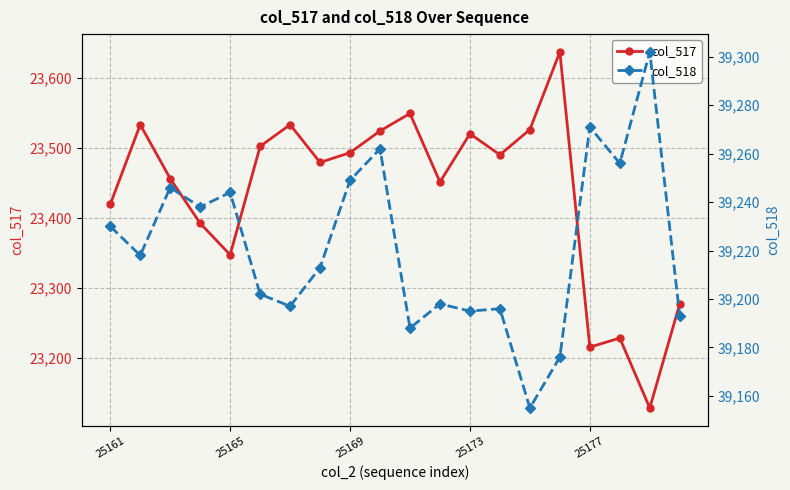

What is the minimum value for col_517?

23128